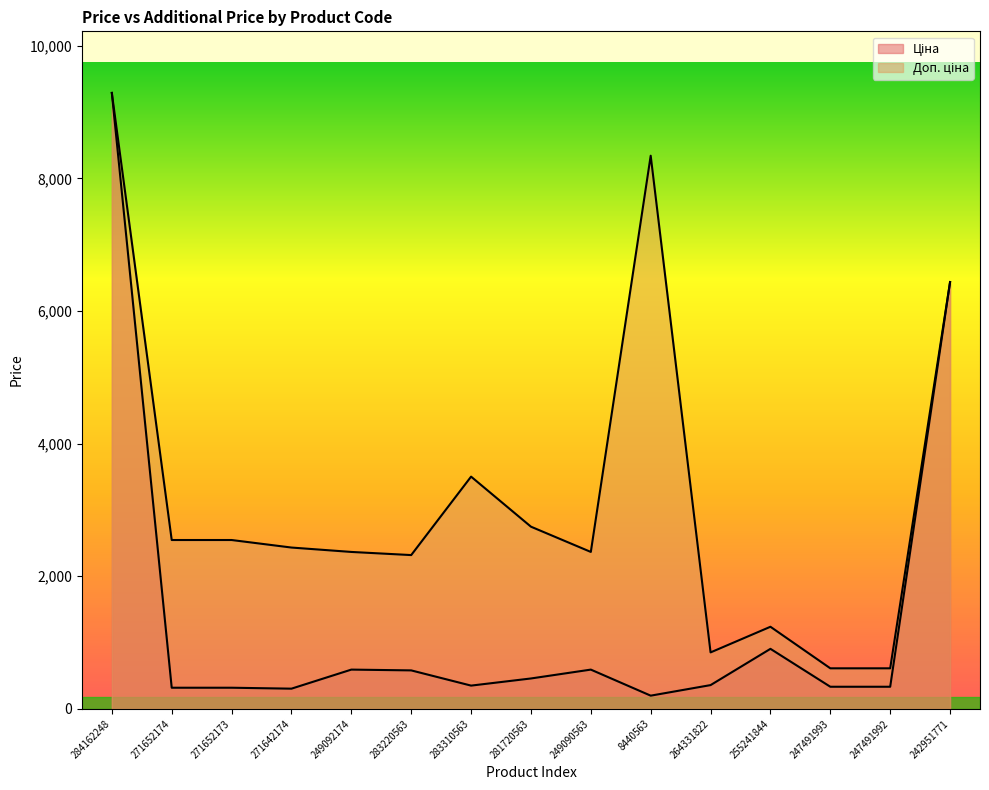

Where is Ціна nearest to the value 4744?

242951771